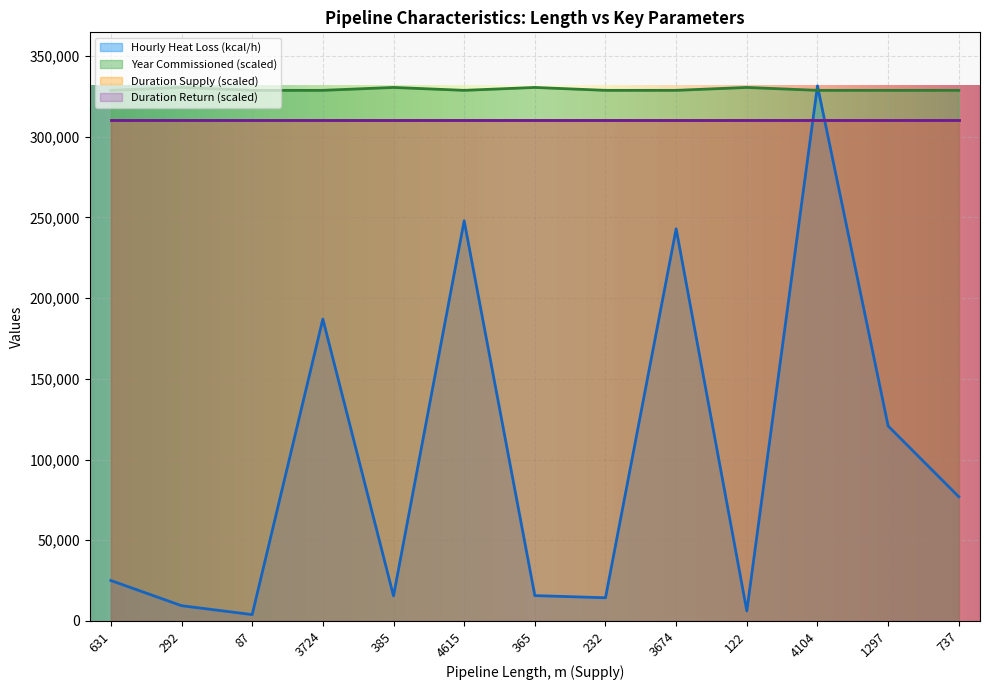

What position from the left is 4615?

6